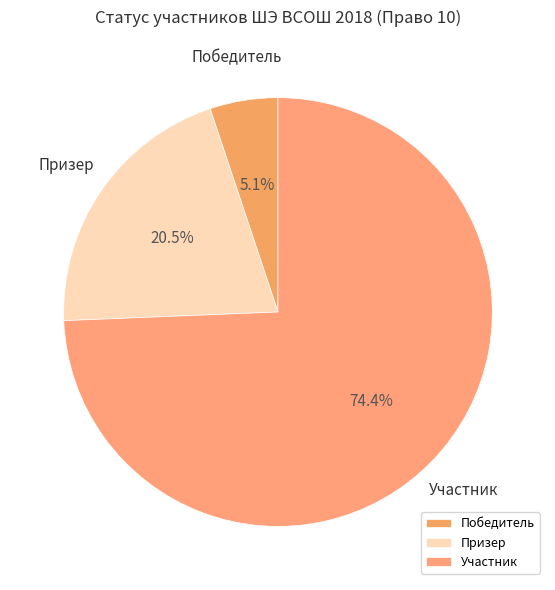

What is the ratio of the value at Участник to the value at Призер?

3.6